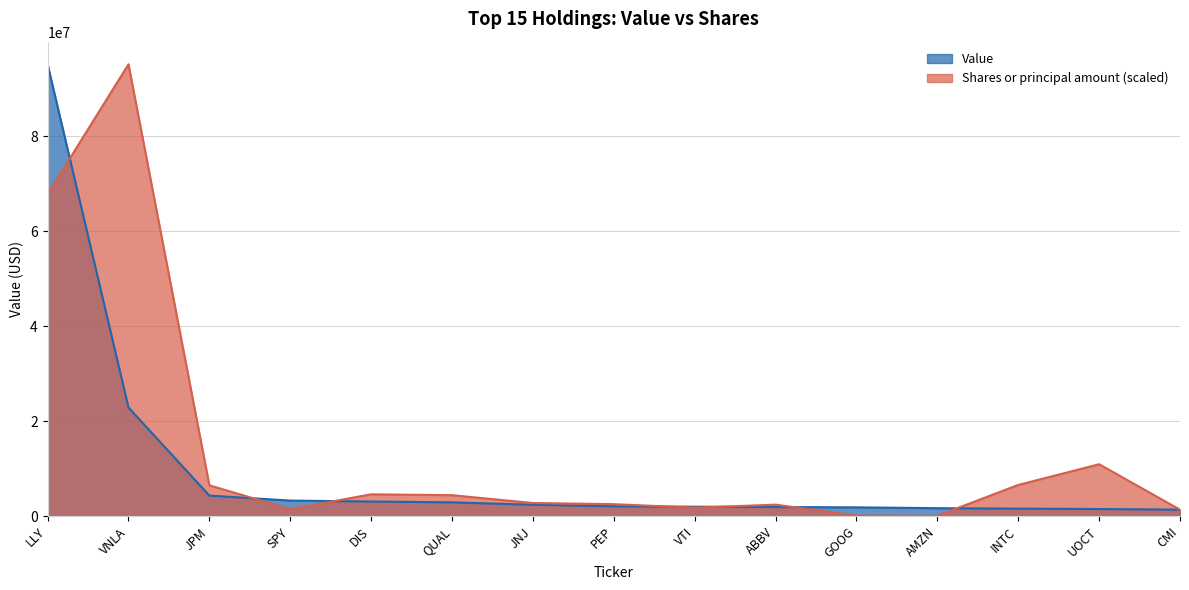

How many data points does each series have?

15